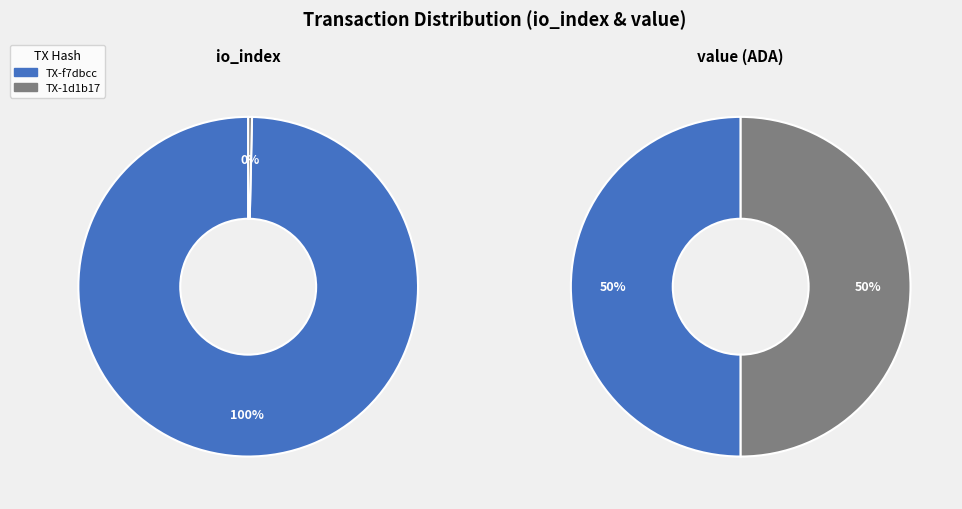

To the nearest percent, what percentage of the pie is values_io_index?

50%